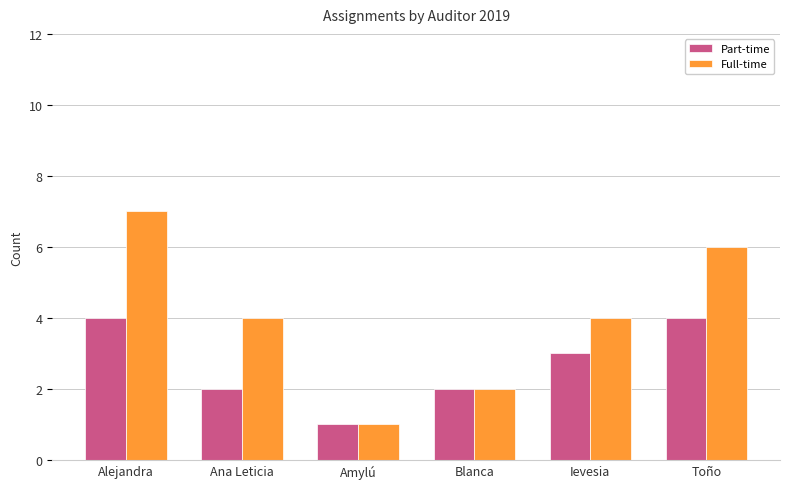

What is the label of the 3rd bar from the right?

Blanca